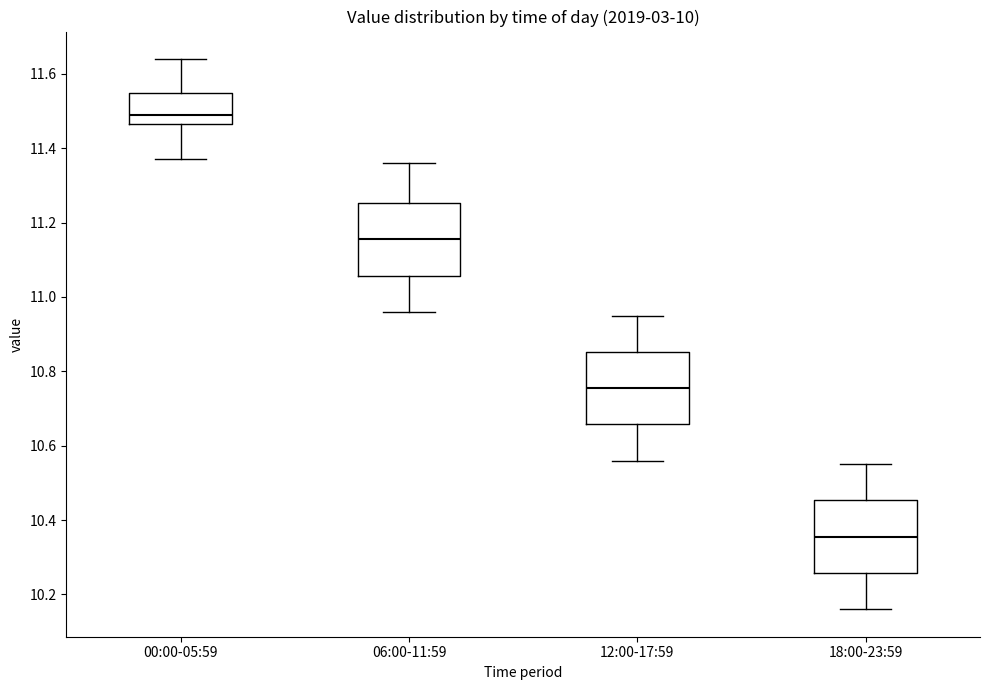

Which box has the lowest median line?

18:00-23:59